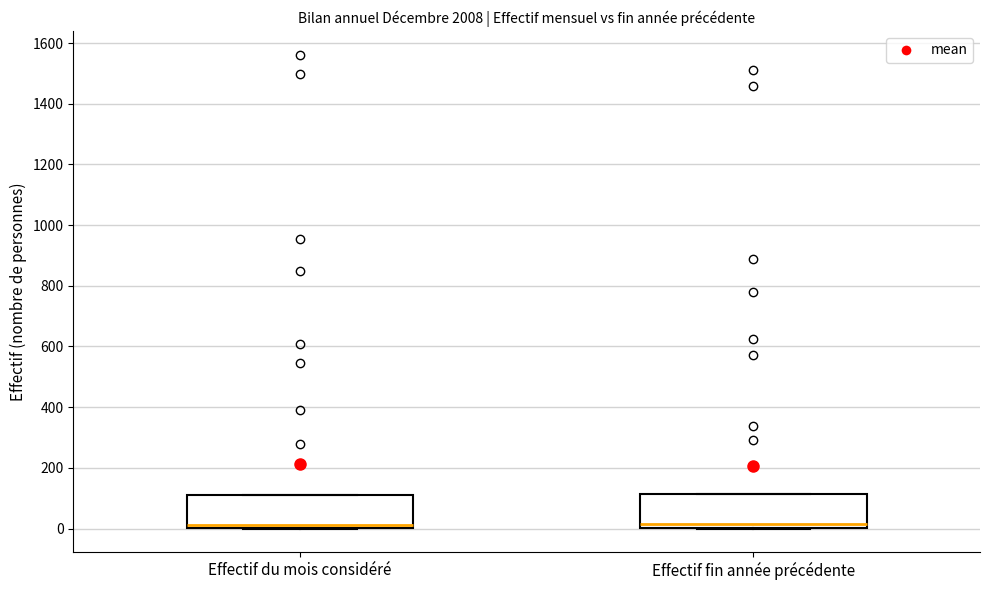

Reading left to right, transcribe this box plot: for each box, give where its median line is, the range the box spans, and where its two whiskers end, as read against the y-axis. The values are not printed on the chart, so give them approximately, as read against the axis.

Effectif du mois considéré: median 20, box 0 to 120, whiskers 0 to 120
Effectif fin année précédente: median 20, box 0 to 120, whiskers 0 to 120